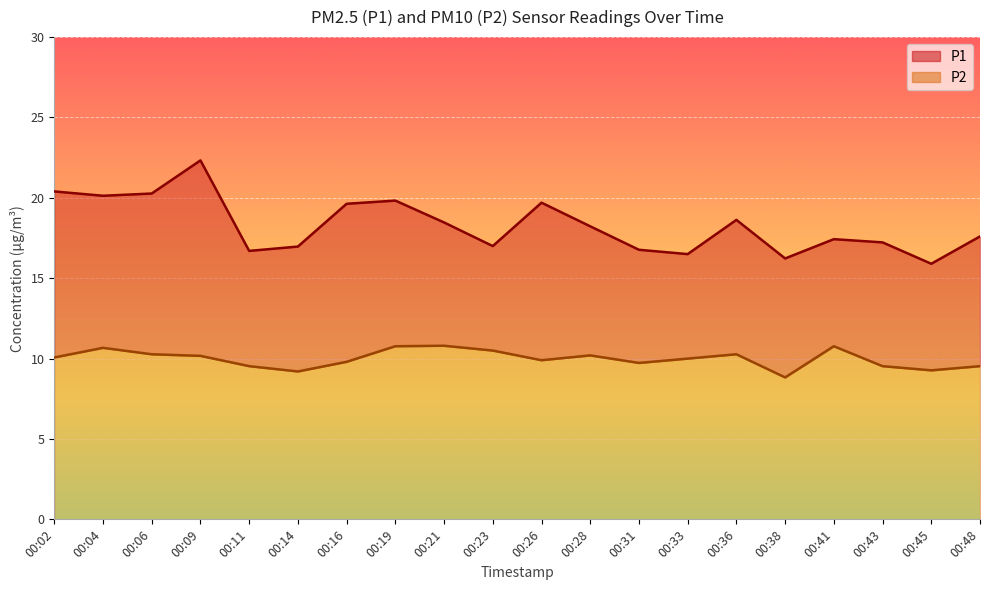

Is it true that P2 equals 5.6 at 00:36?

False